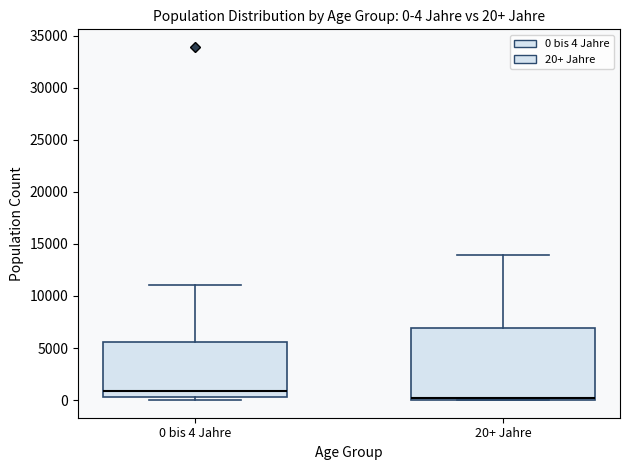

Which box is the tallest, from its lower edge to its upper edge?

20+ Jahre